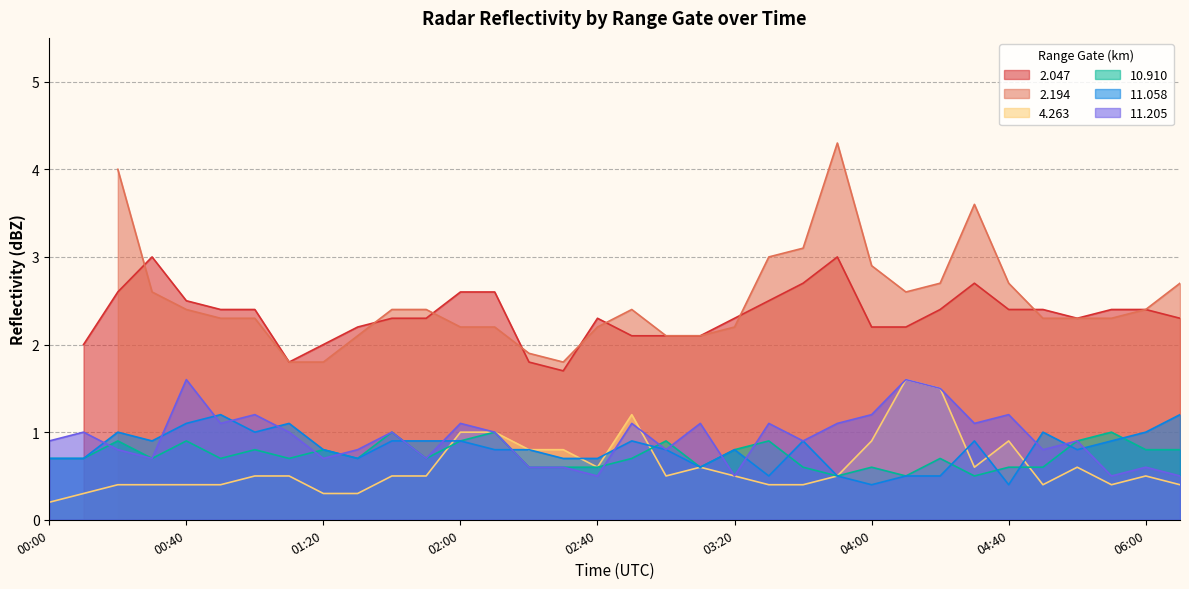

How many times do 4.263 and 11.058 cross each other?

7